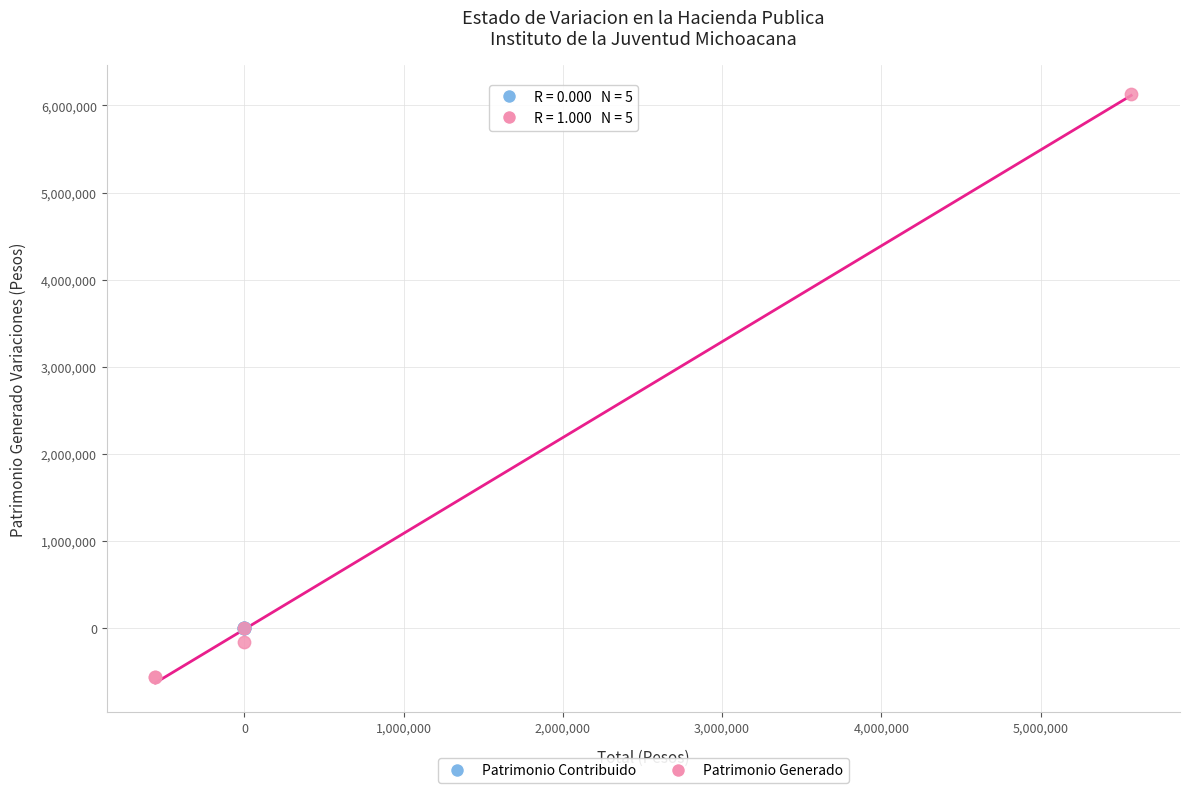

Which series contains the lowest Y value?

Patrimonio Generado